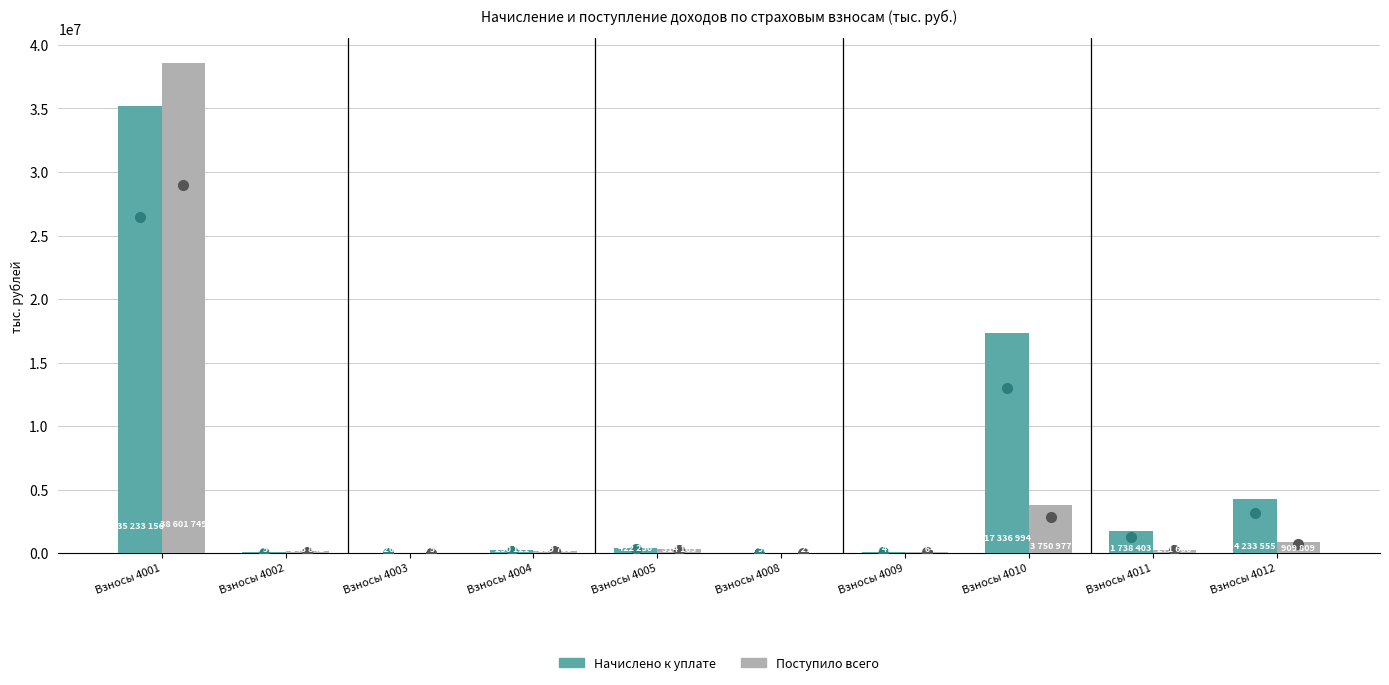

What is the total value across all series at Взносы 4010?

21087971